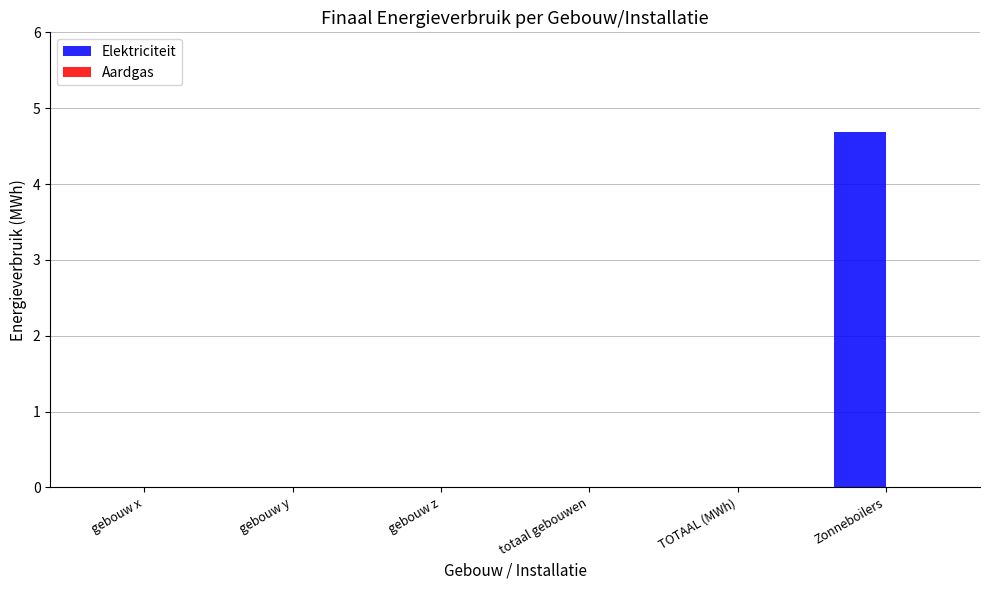

Between TOTAAL (MWh) and Zonneboilers, which is larger?

Zonneboilers